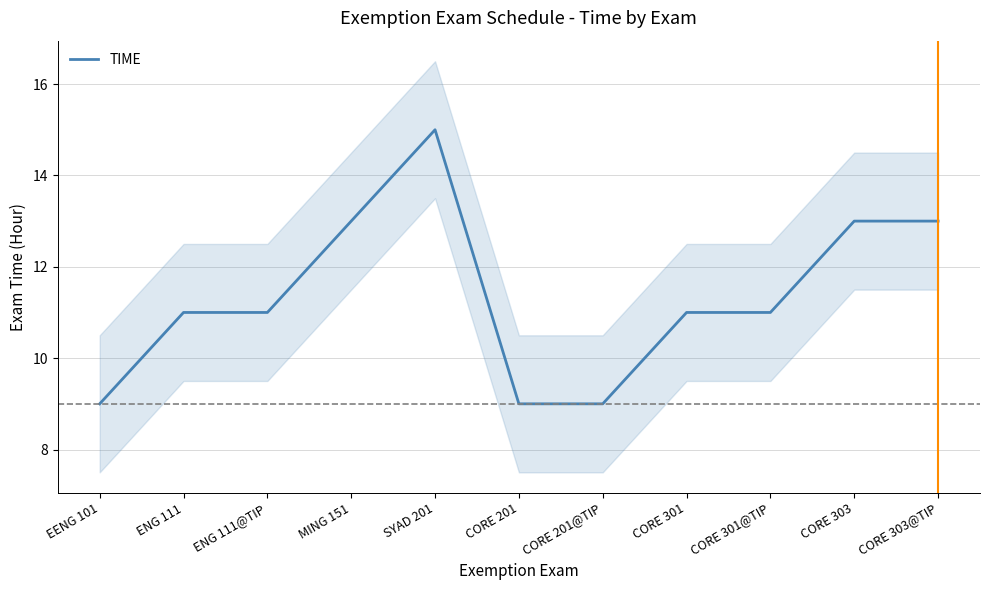

Between CORE 301@TIP and EENG 101, which is larger?

CORE 301@TIP